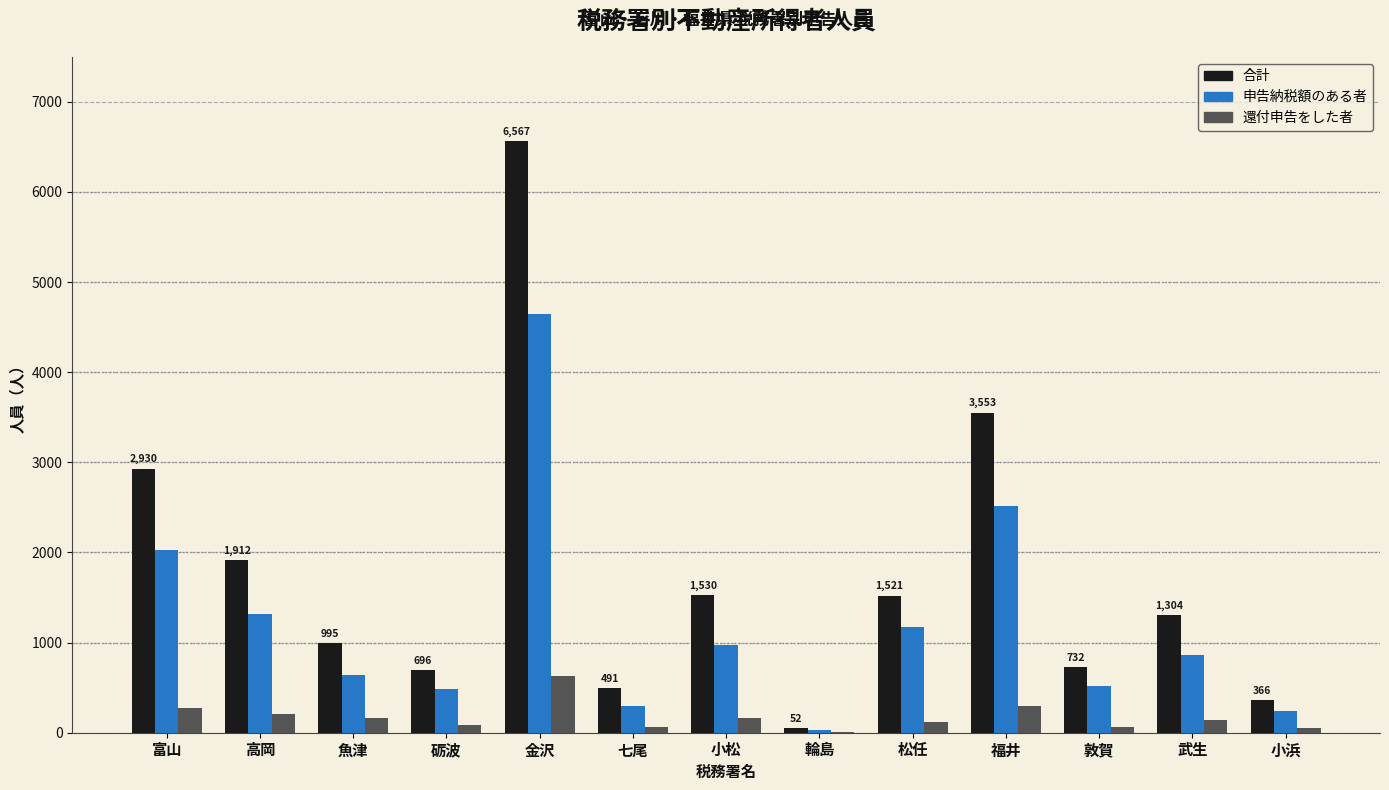

What is the greatest value displayed?

6567